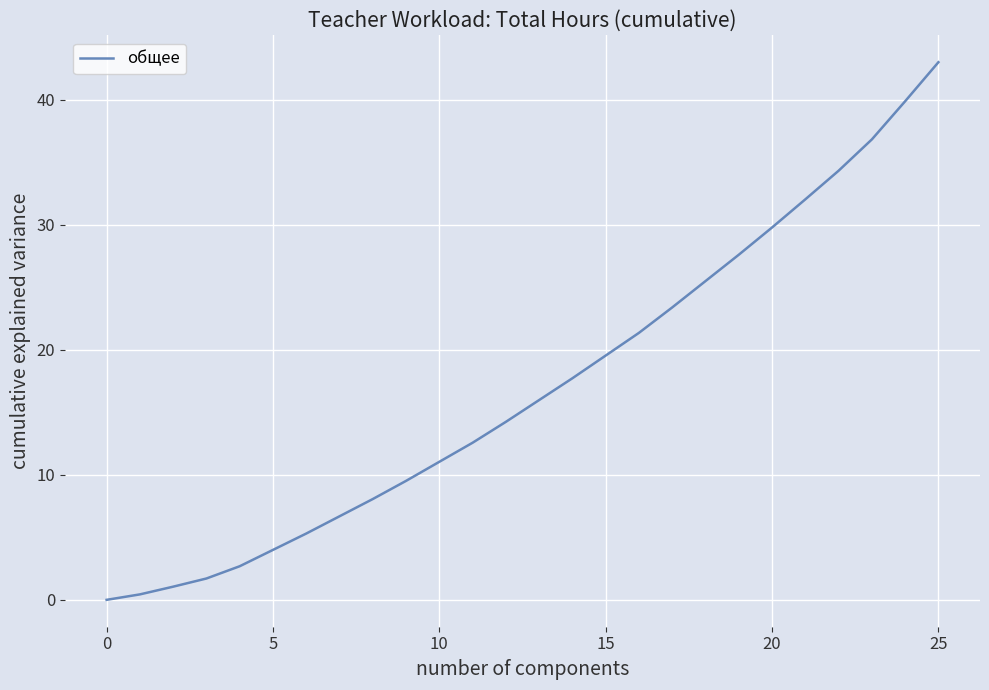

Does the chart display data point markers on the line(s)?

No